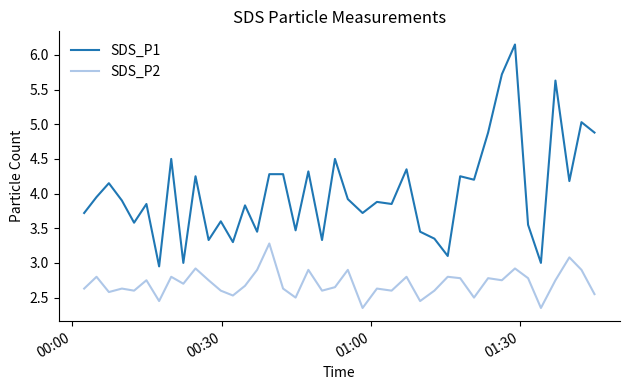

List the series in order of their peak value, lowest first.

SDS_P2, SDS_P1